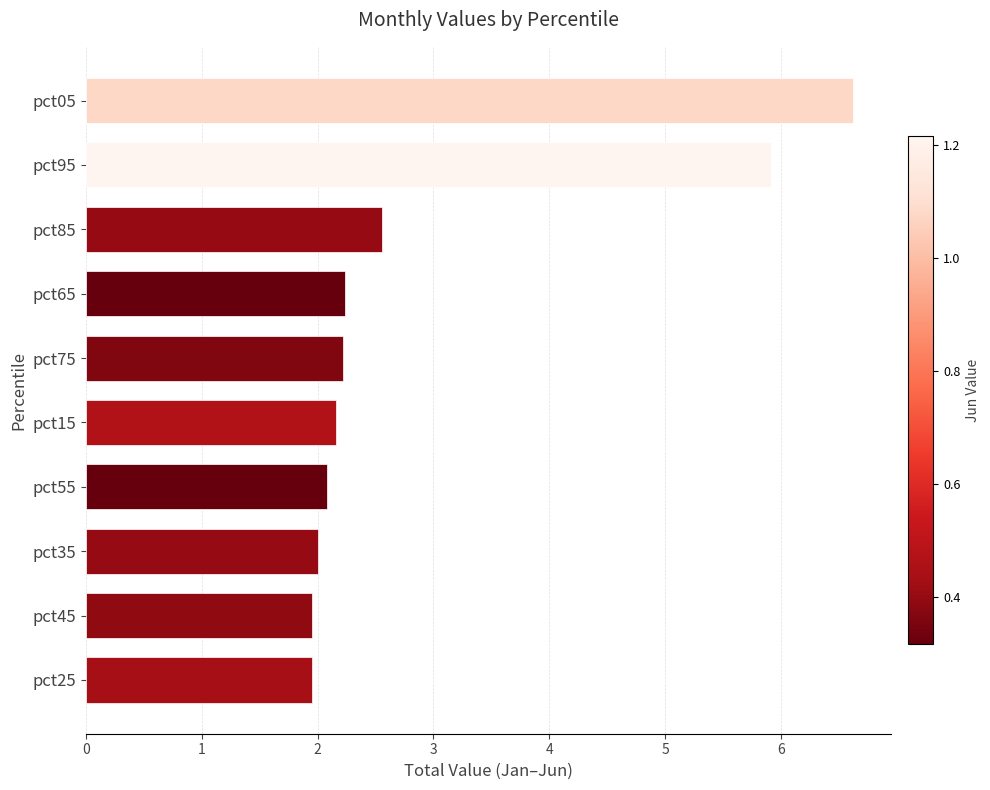

What is the difference between the maximum and second lowest values?

4.7